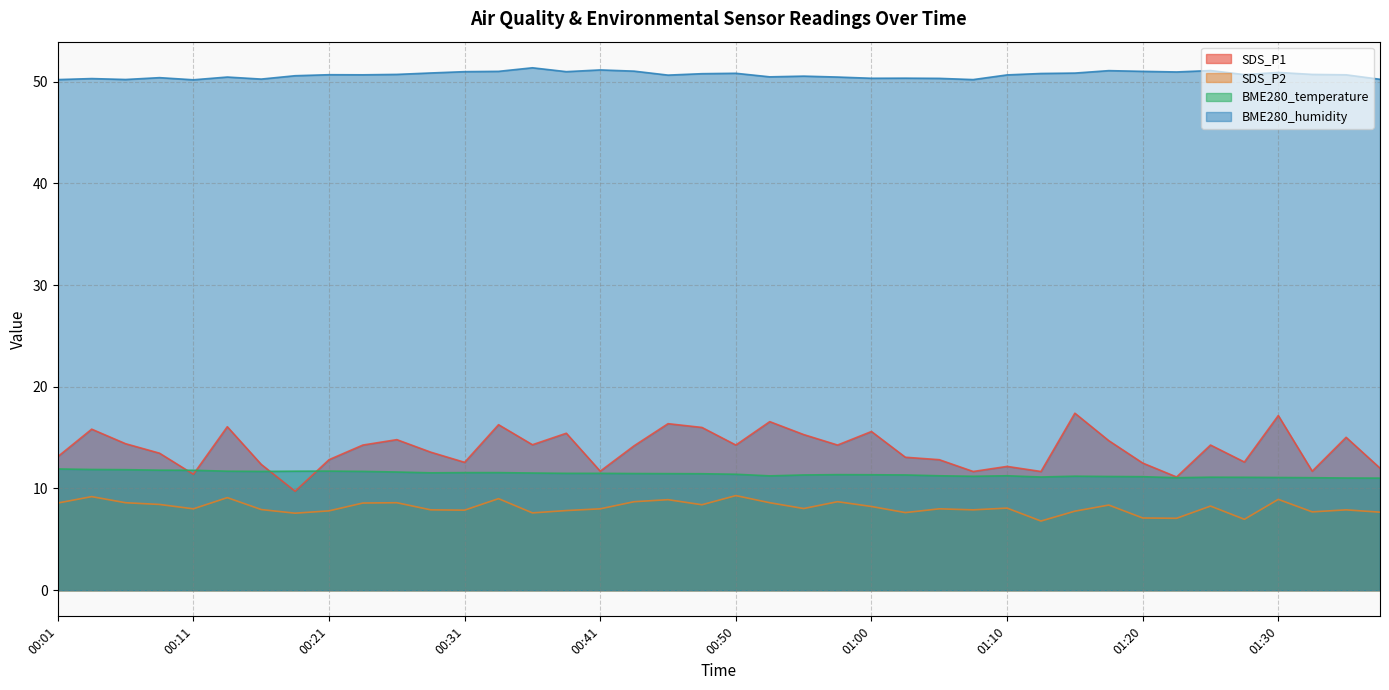

What is the value of the BME280_temperature point at the 4th from the left?

11.8